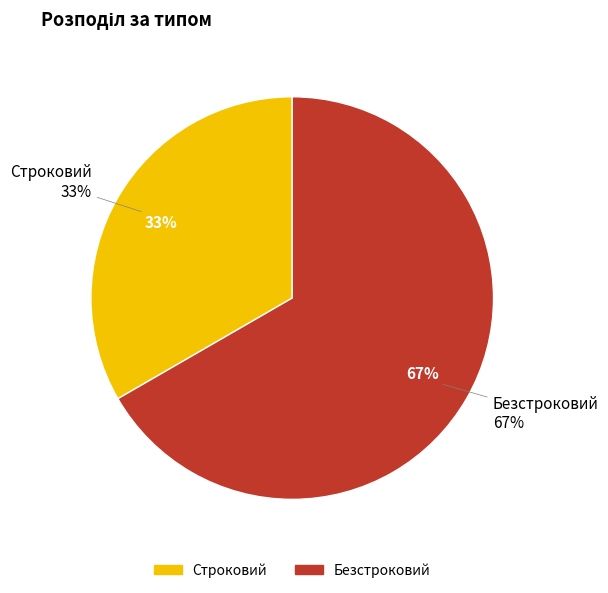

The Строковий slice represents 33% of the pie. True or false?

True